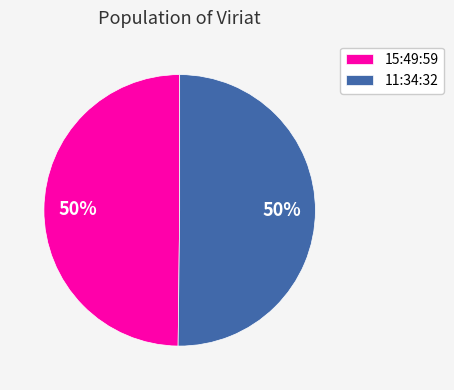

To the nearest percent, what portion does 11:34:32 represent?

50%